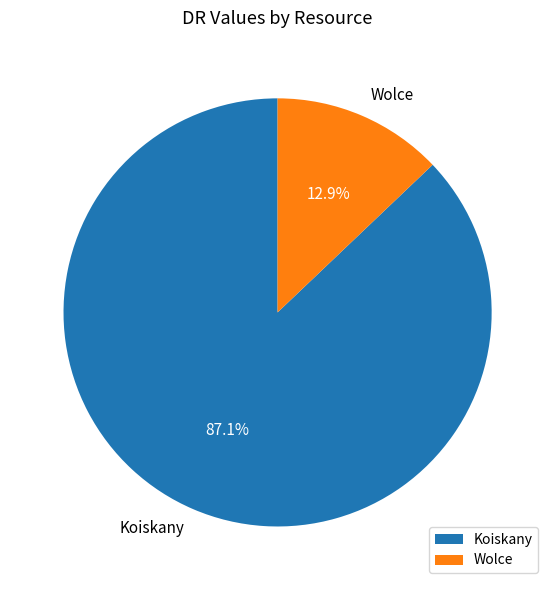

To the nearest percent, what percentage of the pie is Wolce?

13%